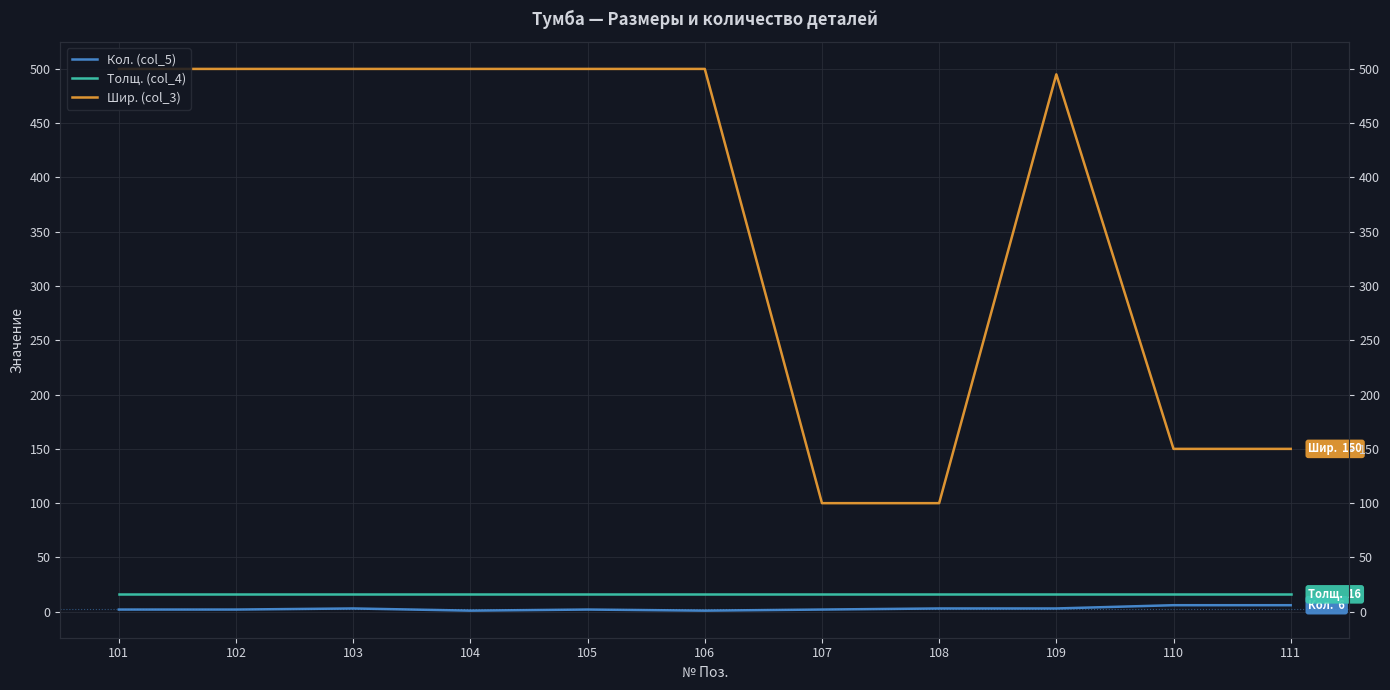

How many interior local peaks does the Кол. (col_5) series have?

2